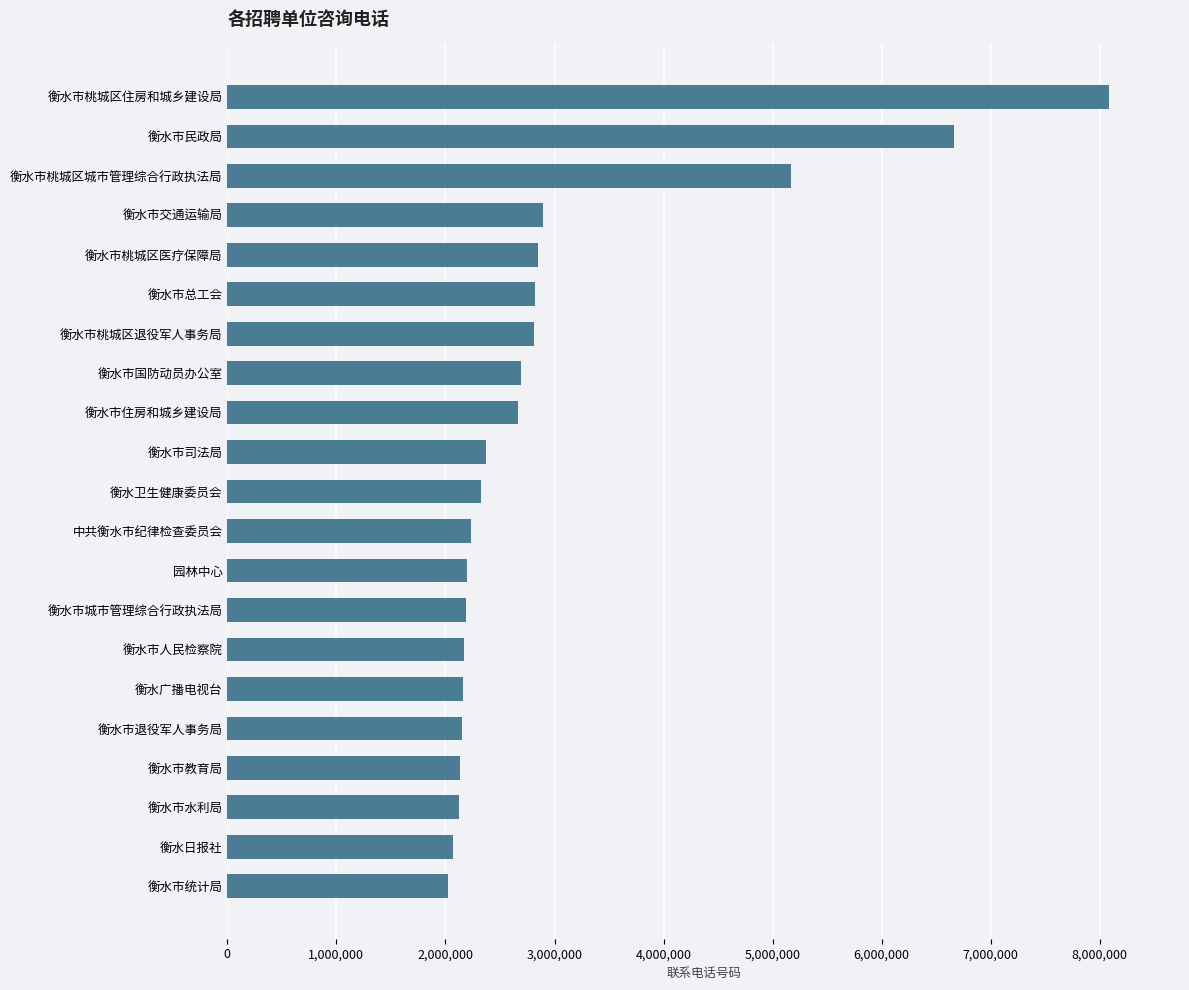

What is the sum of all values?

62803032